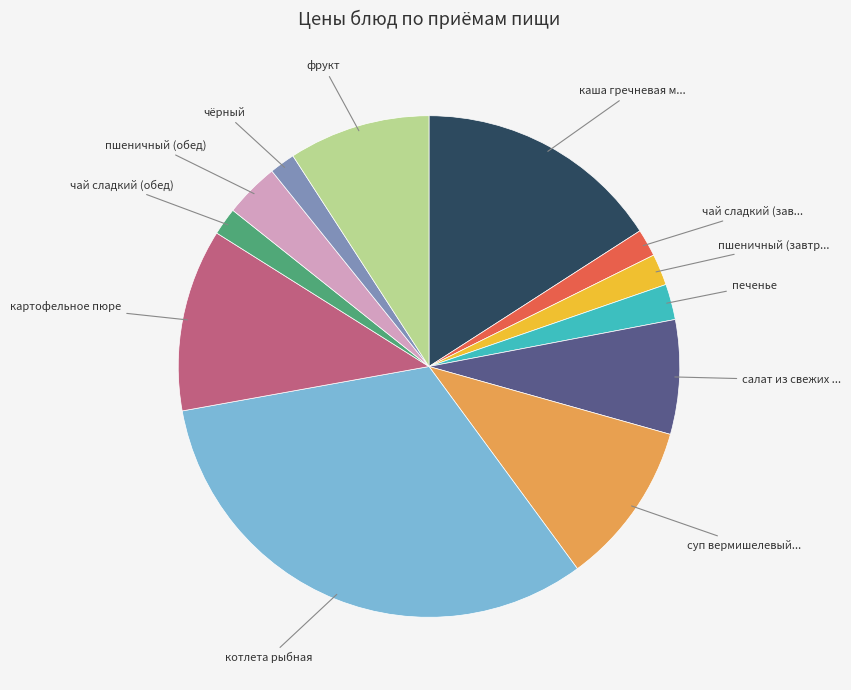

Is there any slice that represents more than half of the pie?

No